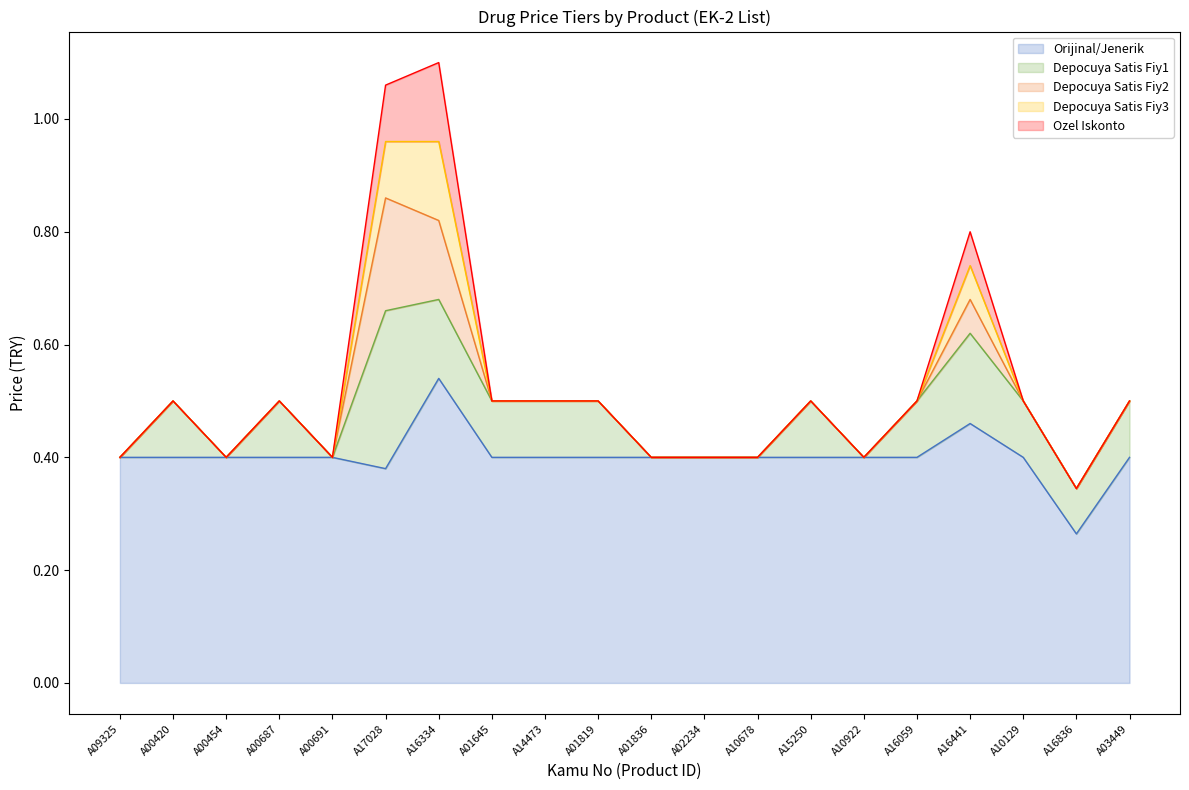

Which series has the largest total across all categories?

Orijinal/Jenerik